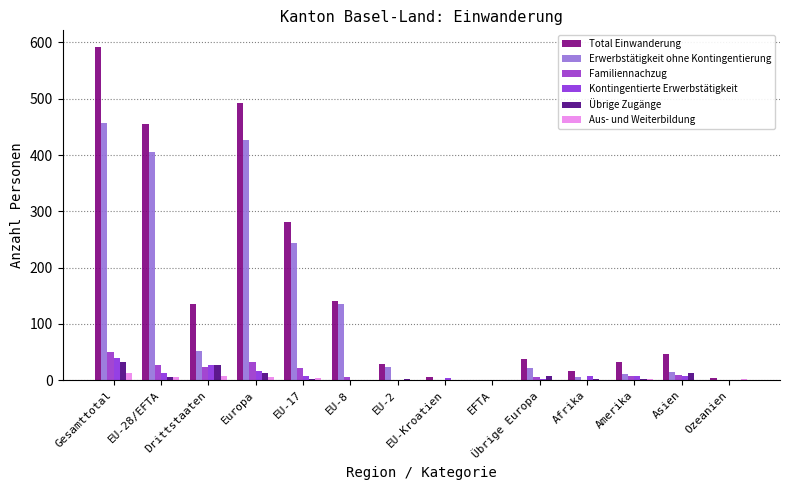

How many values in Total Einwanderung are above zero?

13